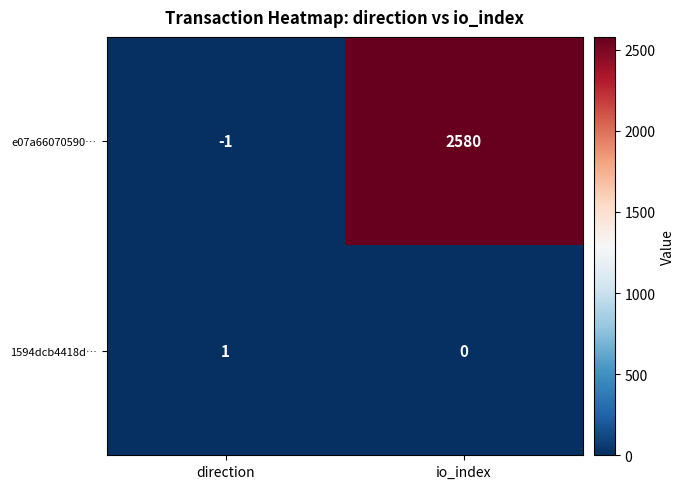

At which label does e07a66070590… reach its peak?

io_index